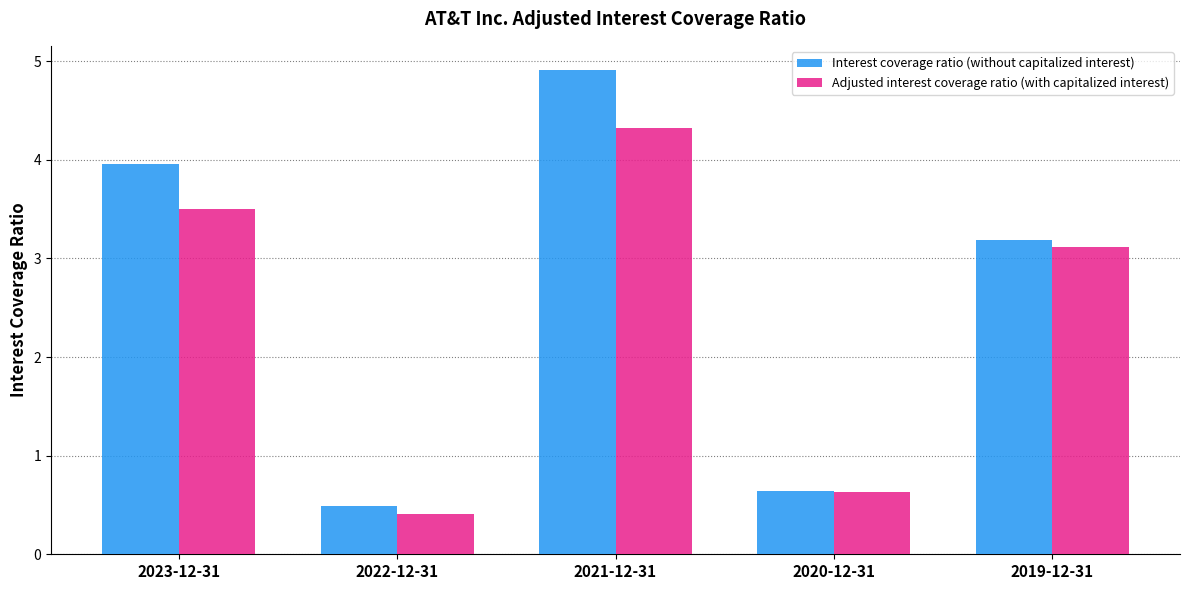

What is the label of the 3rd bar from the left?

2021-12-31